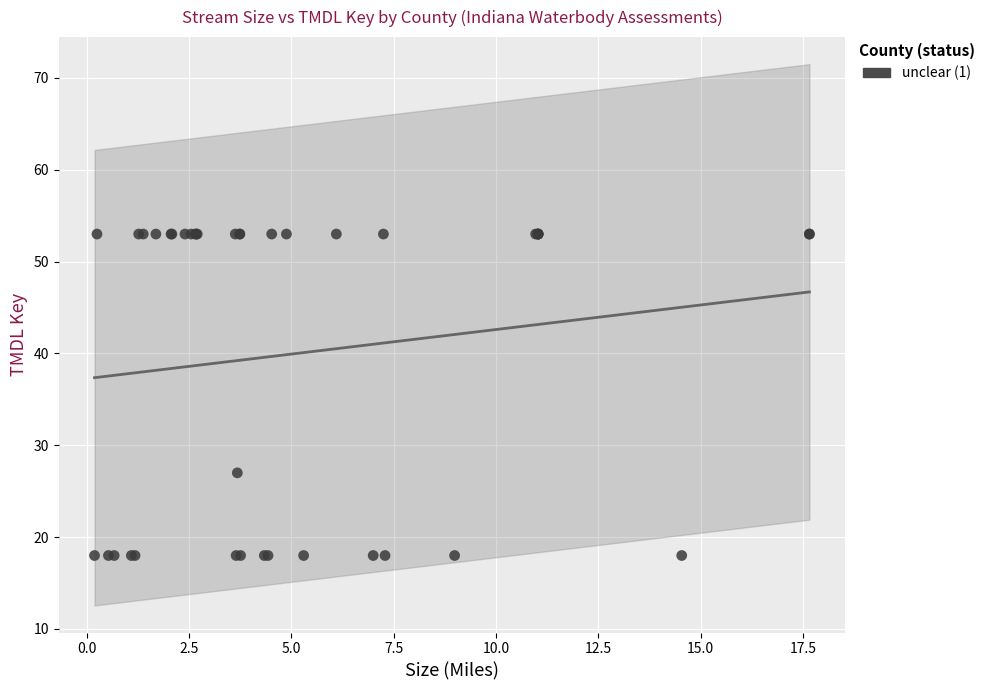

What Y value in the scatter plot is closest to 35?

27